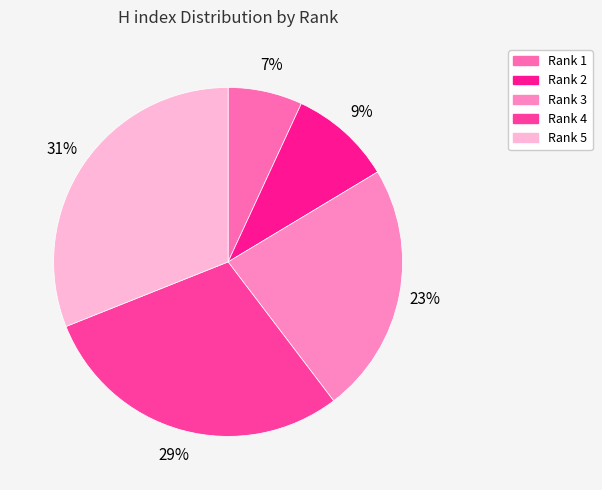

Does Rank 3 account for over 50% of the chart?

No